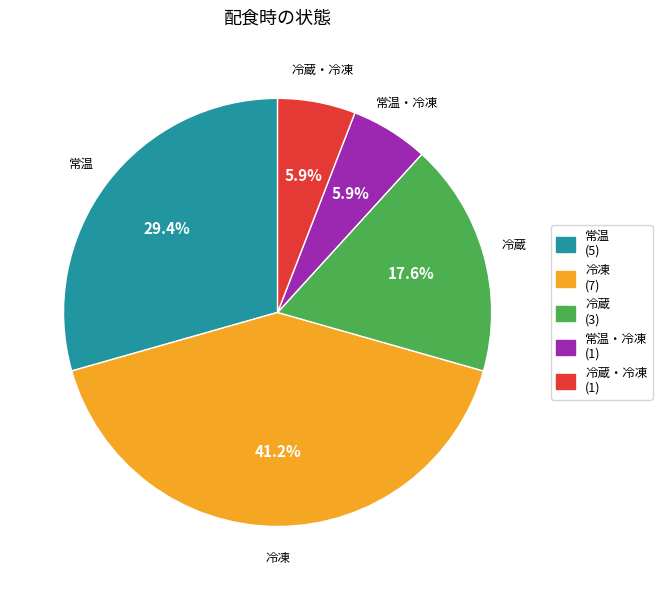

Is there a majority slice in this chart?

No